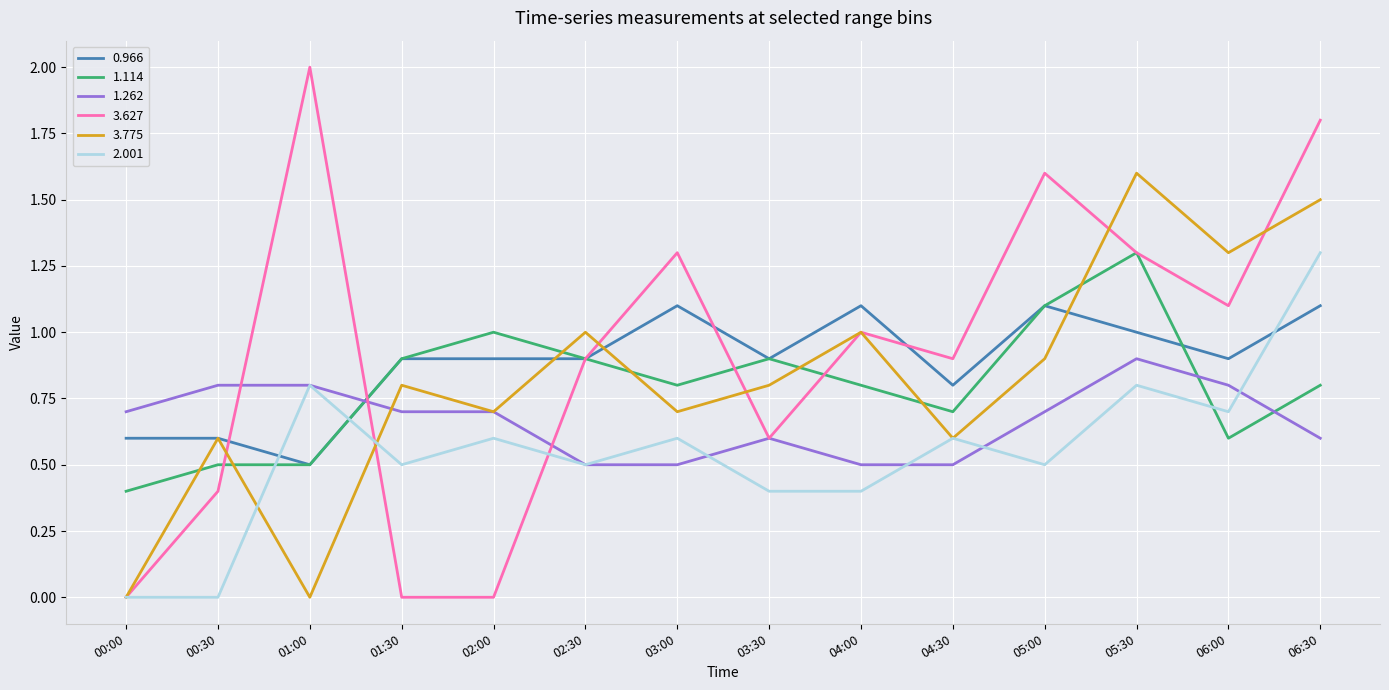

True or false: 1.262 and 0.966 cross at least once.

True